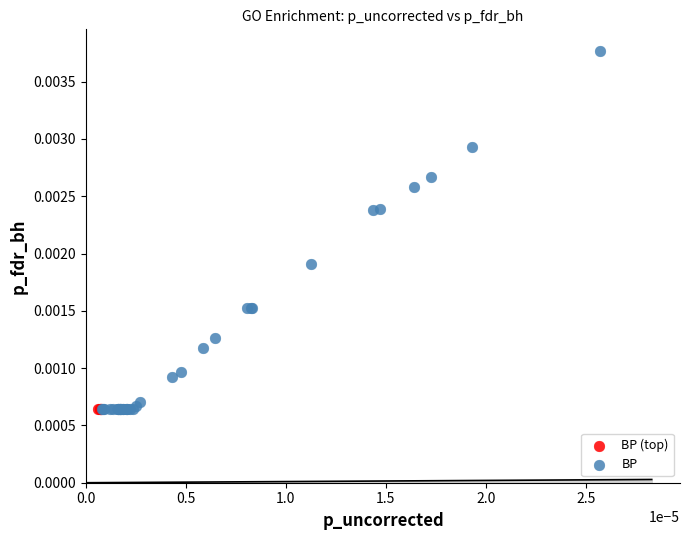

Which series contains the highest Y value?

BP